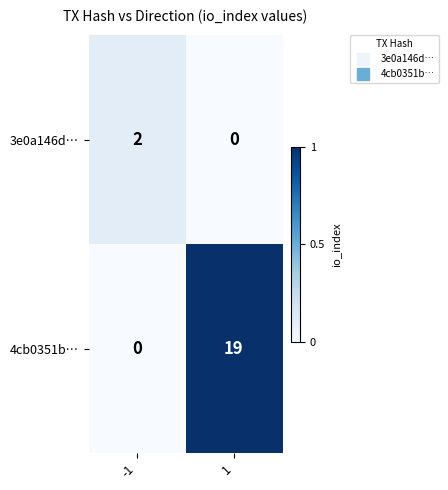

The value of 3e0a146d… at 1 is 1. True or false?

False